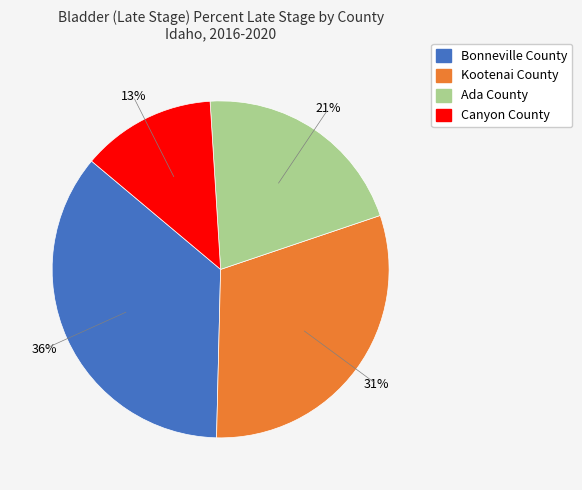

How many slices are in this pie chart?

4